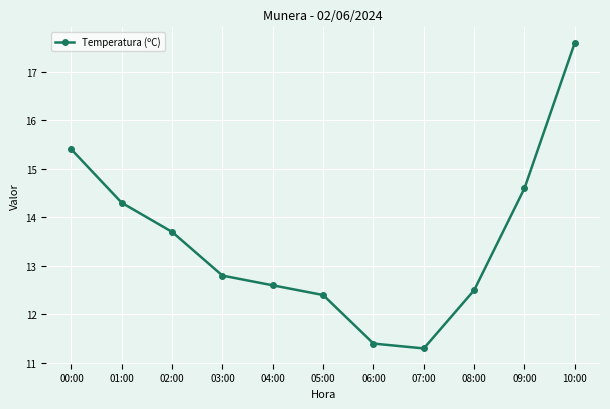

What is the label of the 2nd point from the left?

01:00